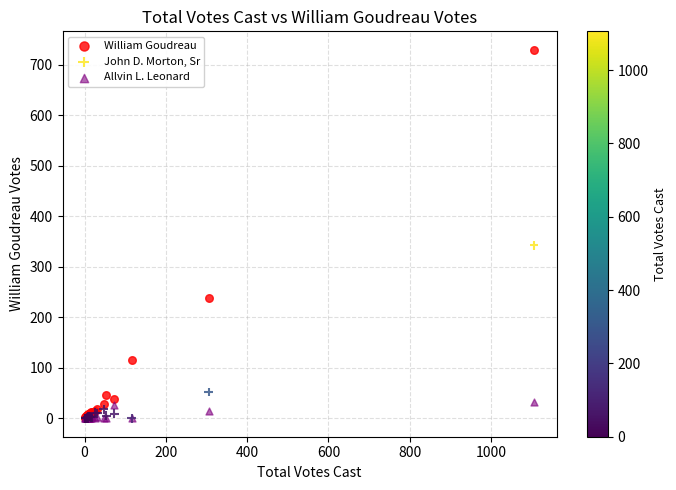

Across all series, what Y value is closest to 365?

343